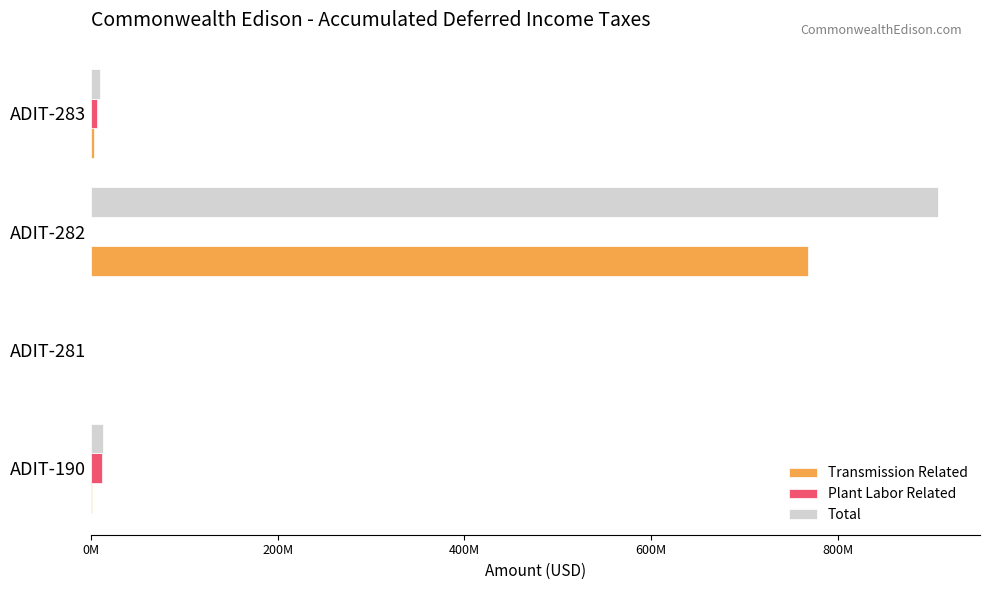

What is the difference between the second highest and second lowest values in the Total series?

2891157.5